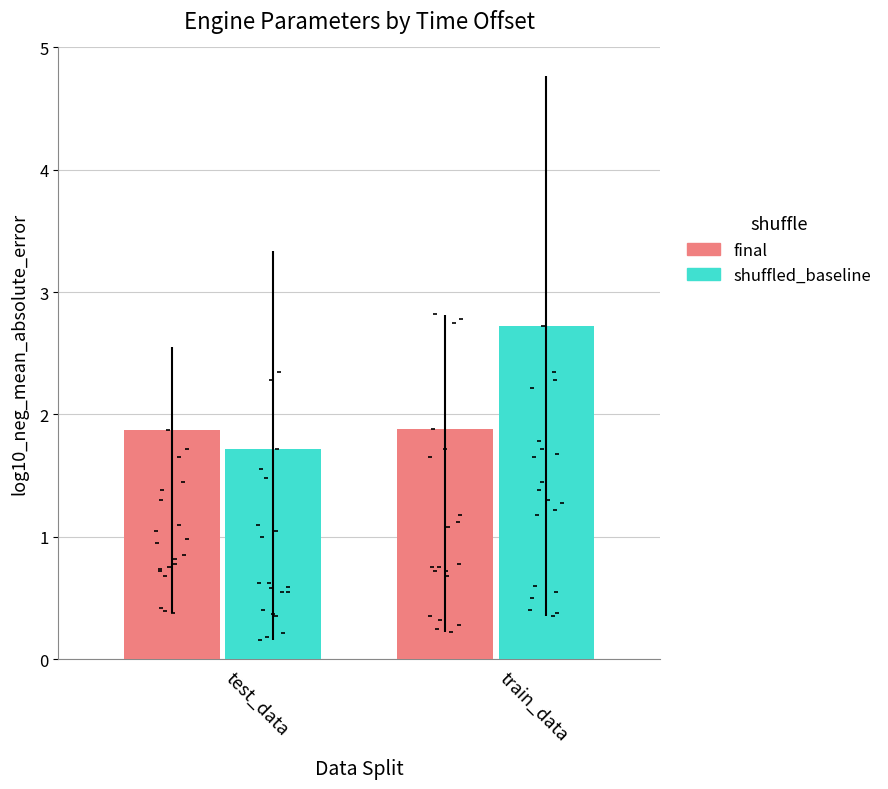

What are all the series names shown in the legend?

final, shuffled_baseline